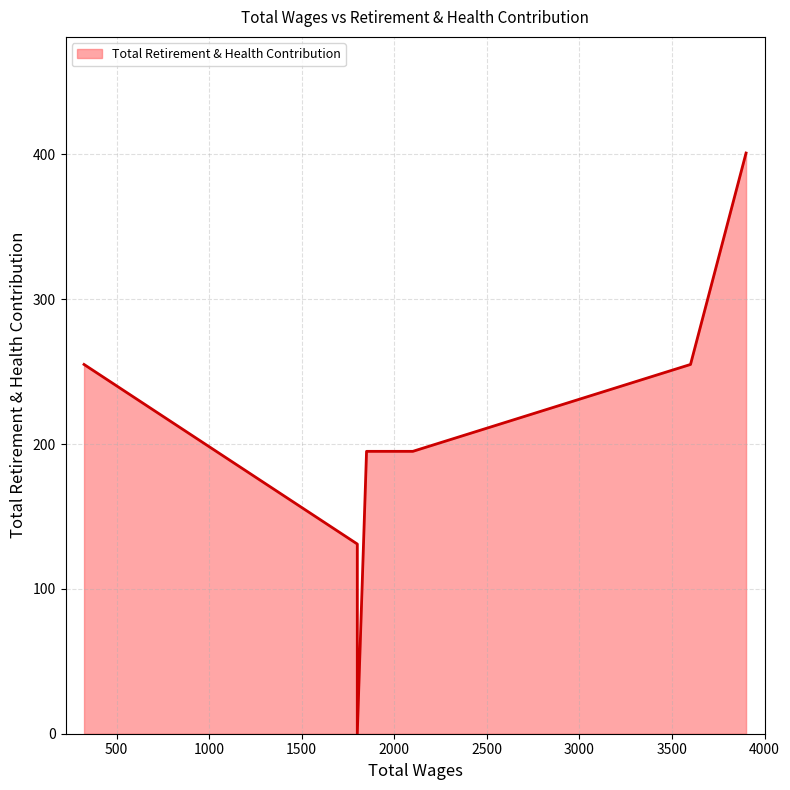

Which has a higher value, 1800.0 or 2100.0?

2100.0